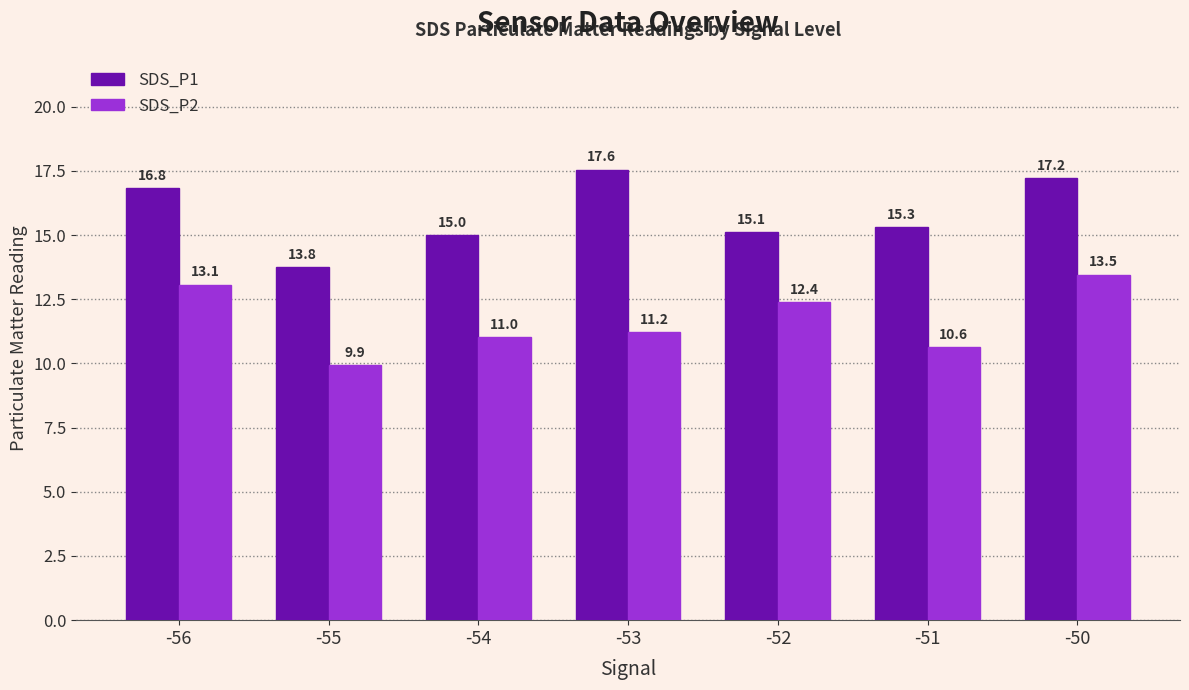

Is the value of SDS_P1 at -53 greater than the value of SDS_P2 at -56?

Yes